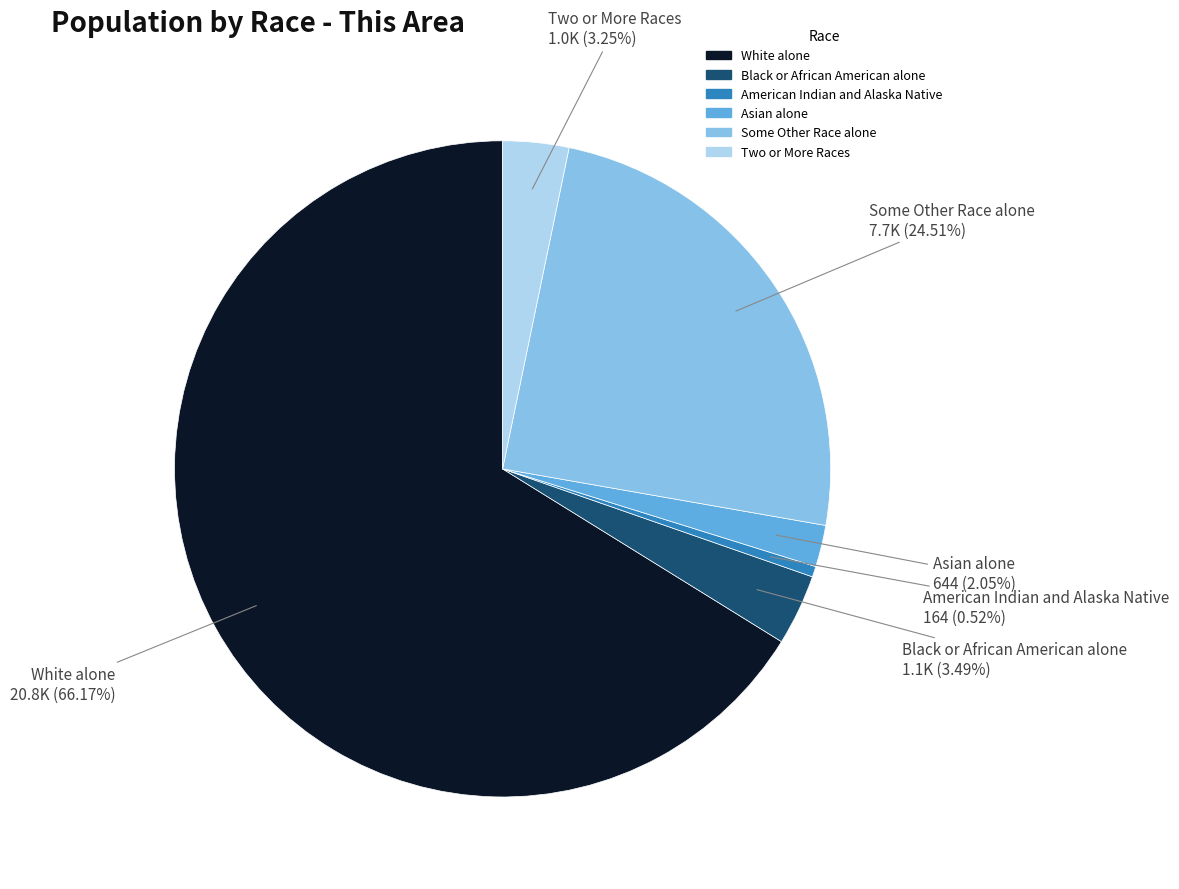

What is the majority slice?

White alone